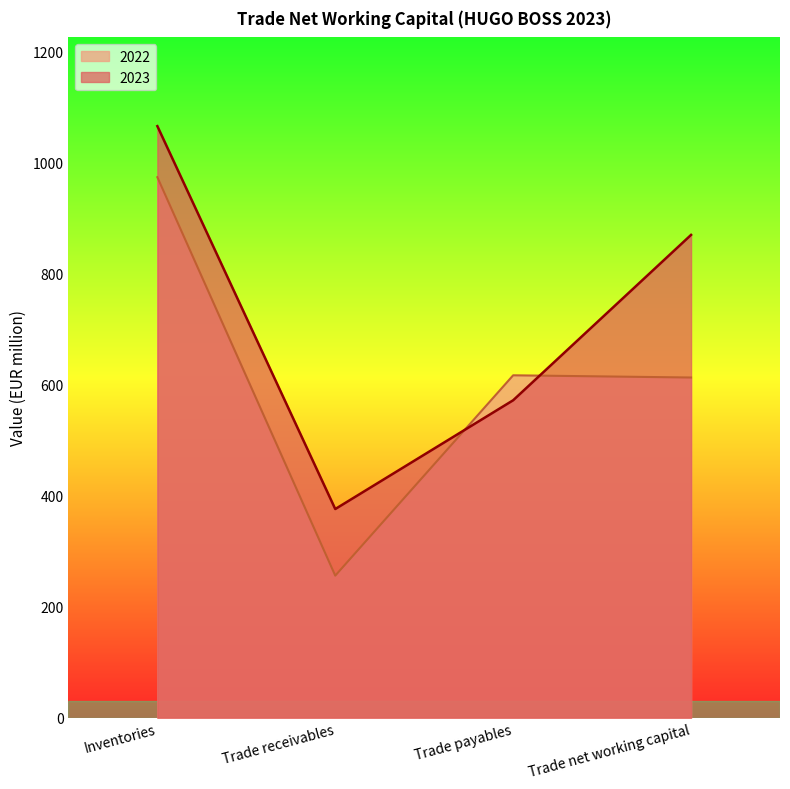

Reading right to left, what are all the values shown in this chart?

2023: 870	572	376	1066
2022: 613	617	256	974